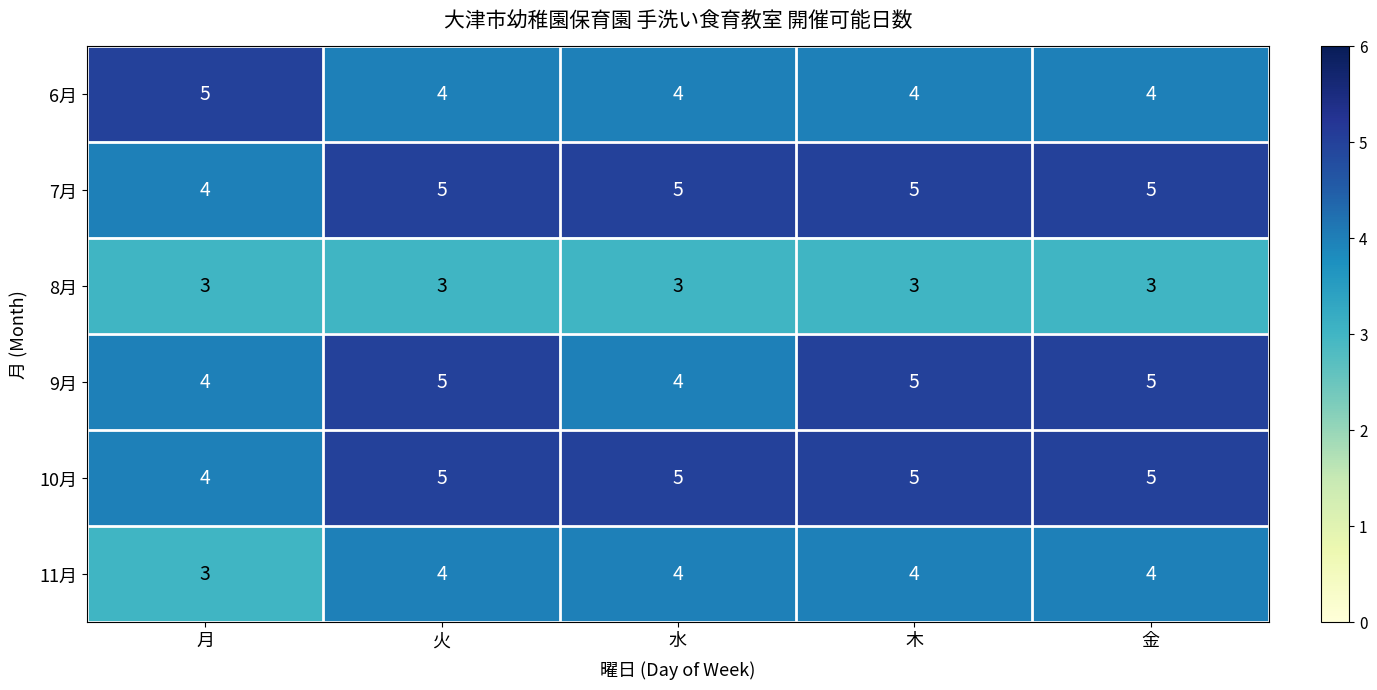

Reading left to right, transcribe all the data shown in this chart.

6月: 5	4	4	4	4
7月: 4	5	5	5	5
8月: 3	3	3	3	3
9月: 4	5	4	5	5
10月: 4	5	5	5	5
11月: 3	4	4	4	4